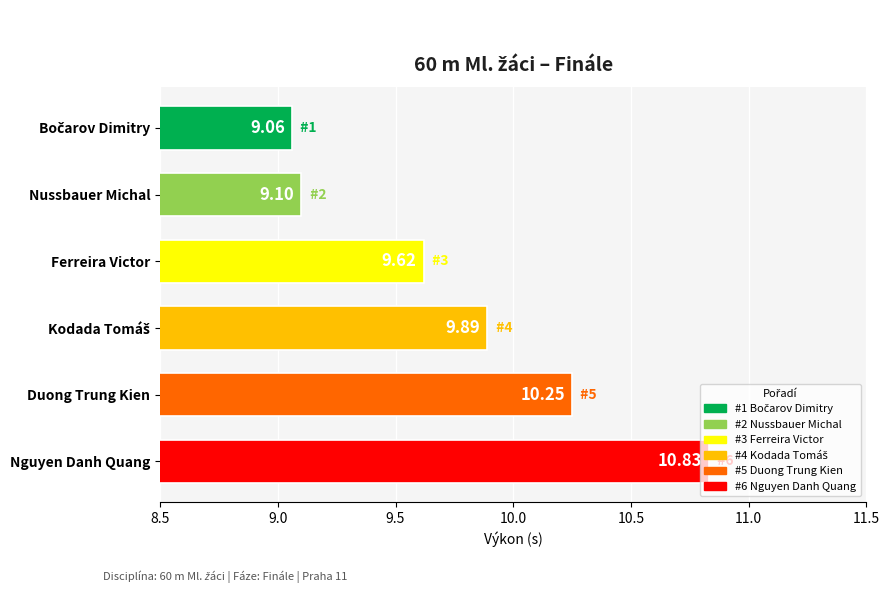

Which has a higher value, Nussbauer Michal or Ferreira Victor?

Ferreira Victor